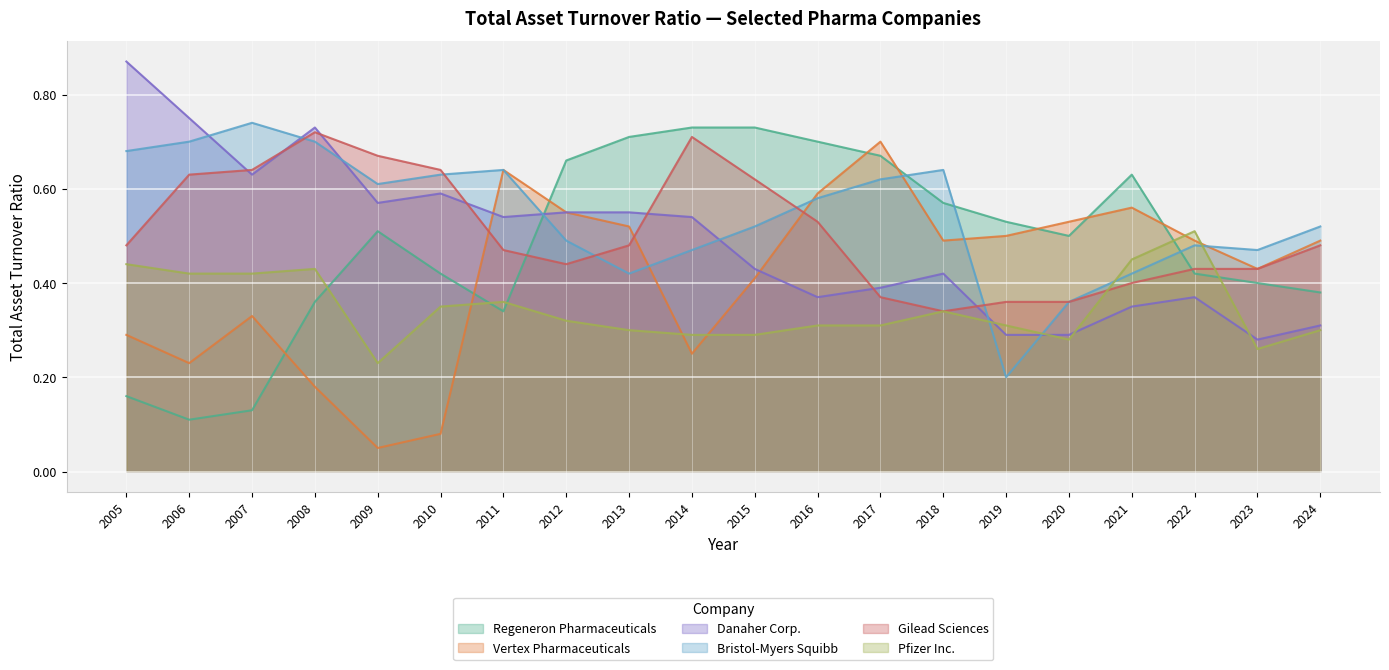

How many lines are shown in the chart?

6